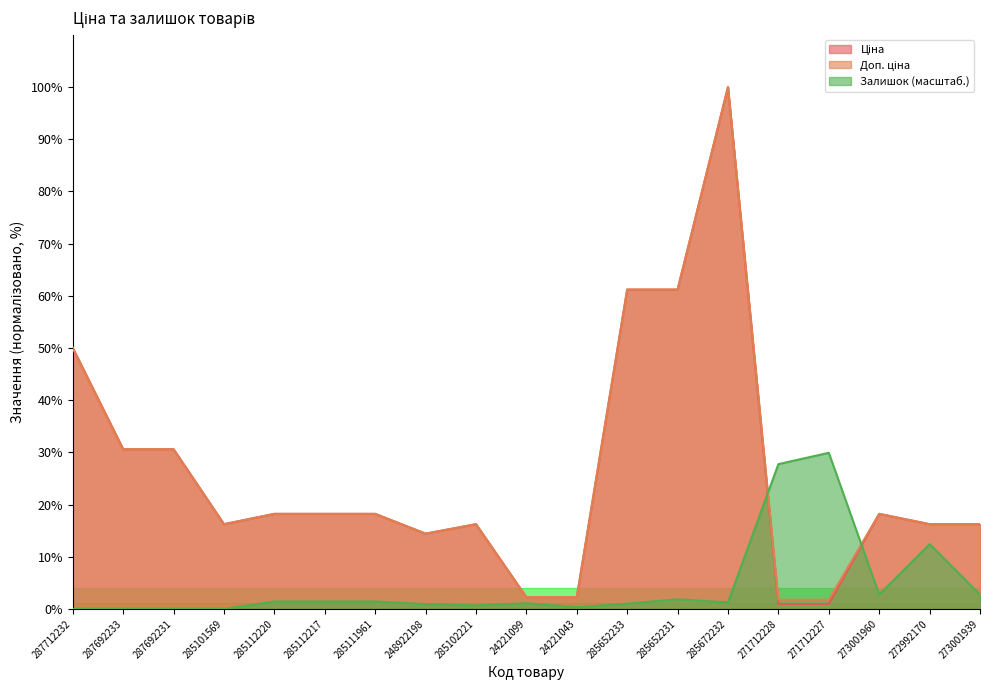

What position from the right is 285112217?

14